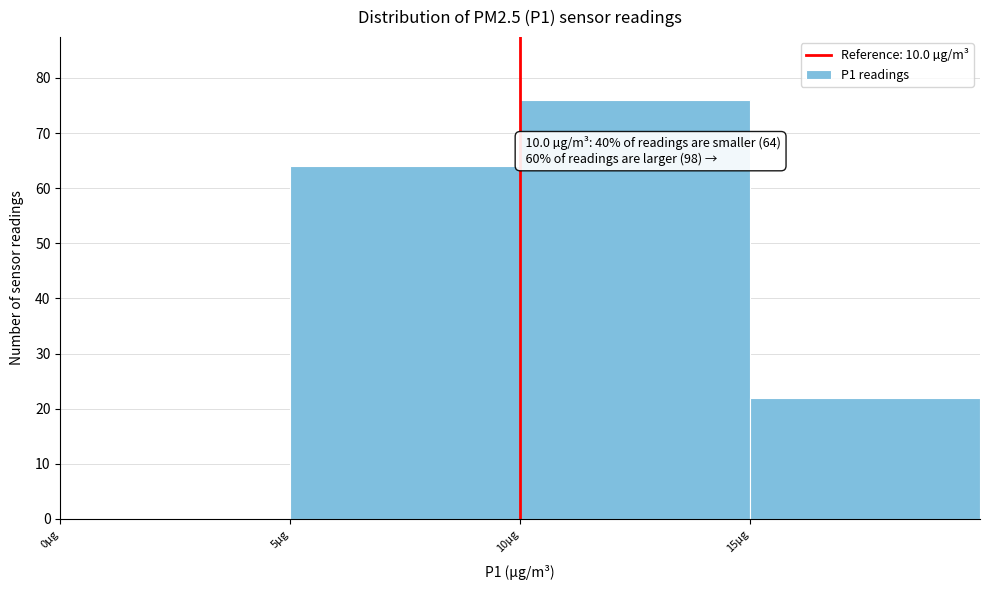

Which range on the x-axis has the tallest bar?

10 to 15